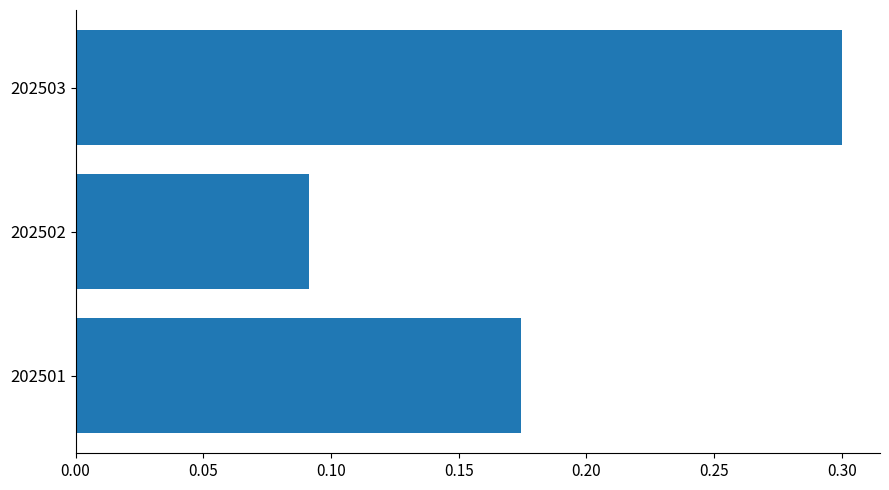

Which label corresponds to the largest value in the chart?

202503